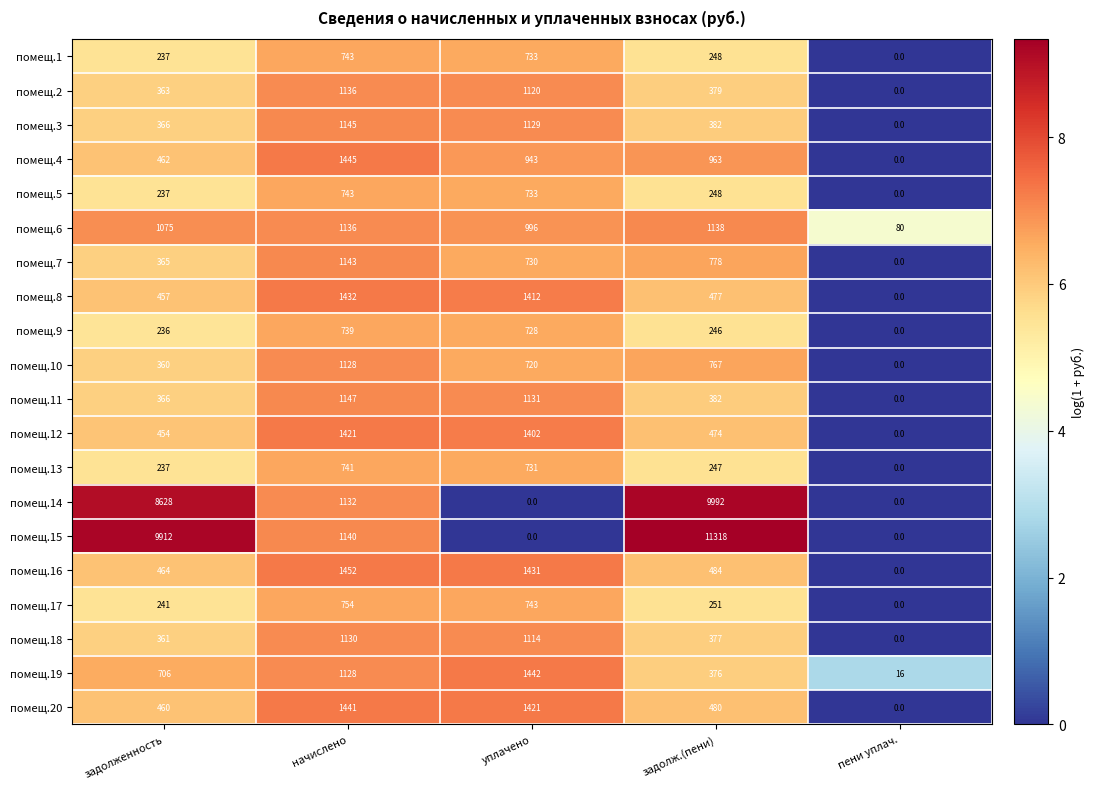

True or false: помещ.4 has a value of 0 at пени уплач..

True